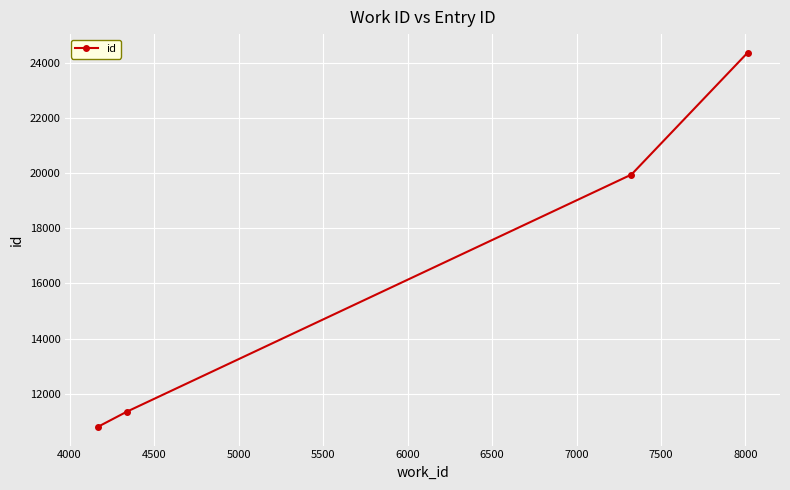

What is the sum of all values?

66468